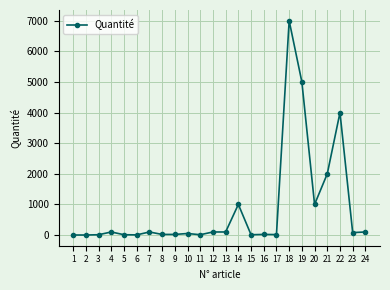

How many categories are shown in the chart?

24